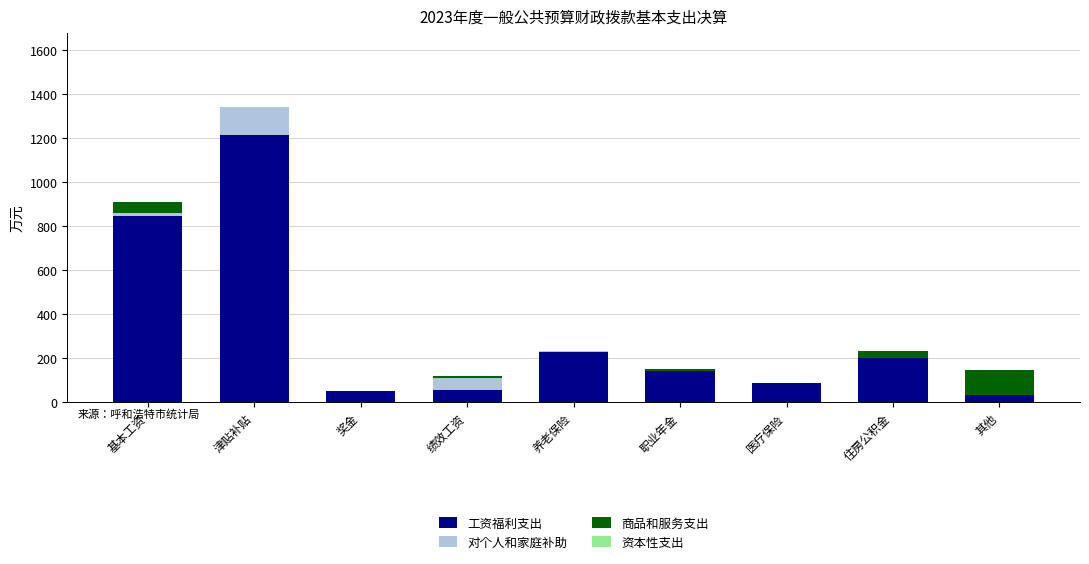

At which category is the sum across all series the highest?

津贴补贴